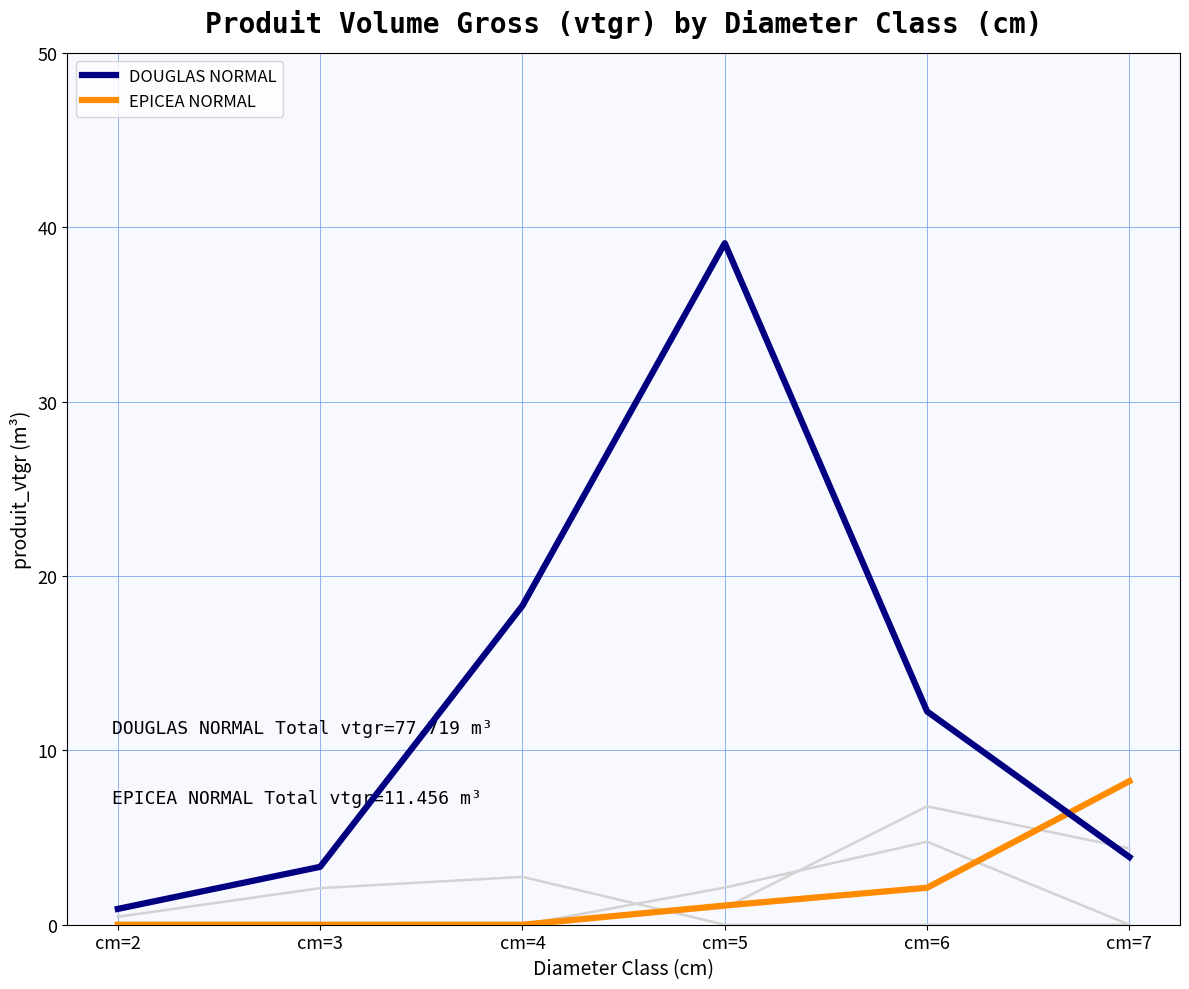

After their last crossing, which series has the higher values: DOUGLAS NORMAL or EPICEA NORMAL?

EPICEA NORMAL